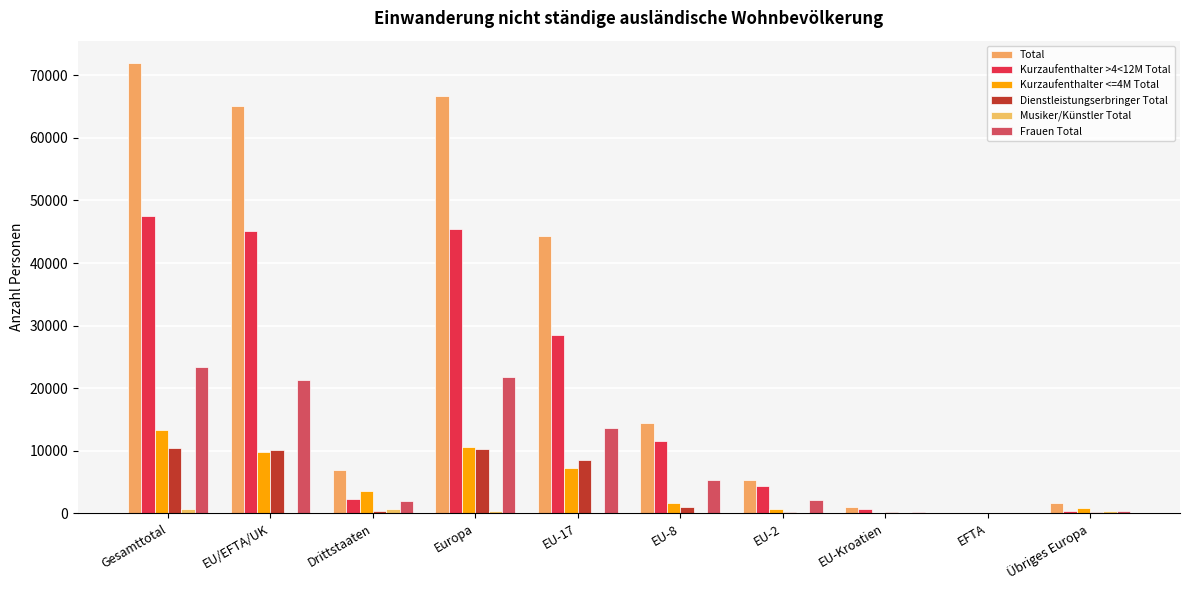

At which category is the sum across all series the highest?

Gesamttotal